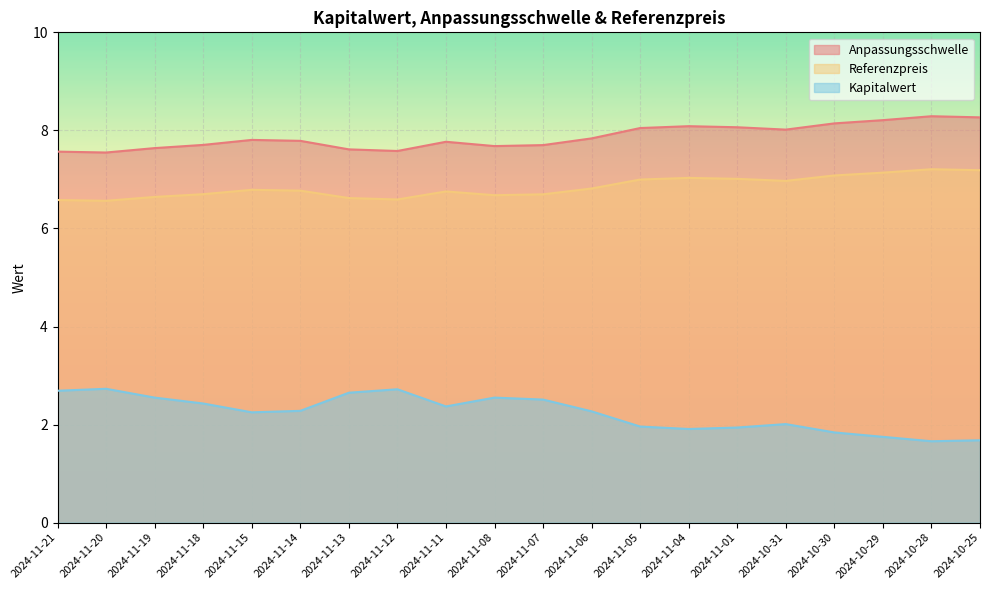

What is the sum of the Kapitalwert values at 2024-11-11 and 2024-11-07?

4.9